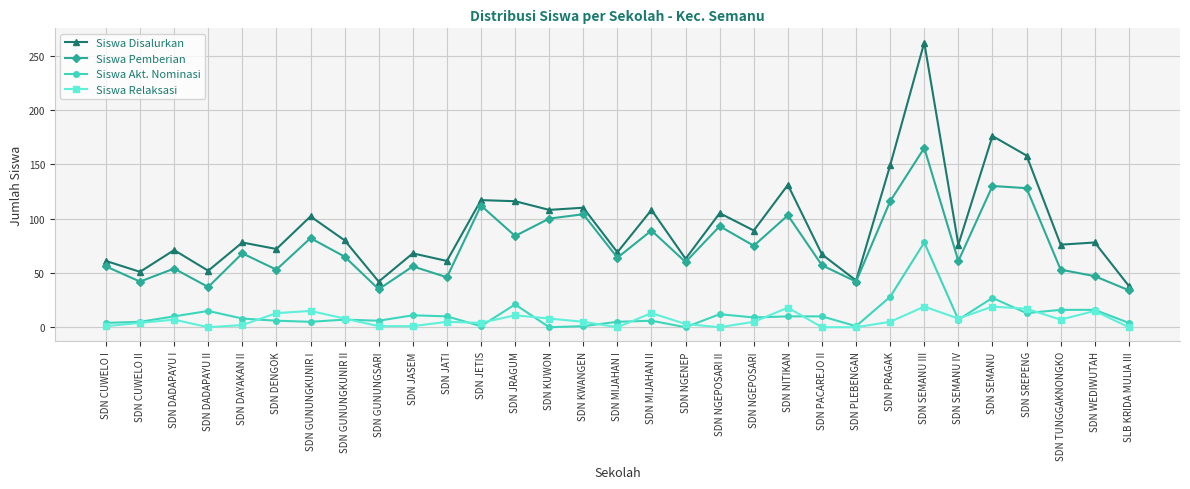

Is it true that Siswa Disalurkan equals 238 at SDN SEMANU?

False